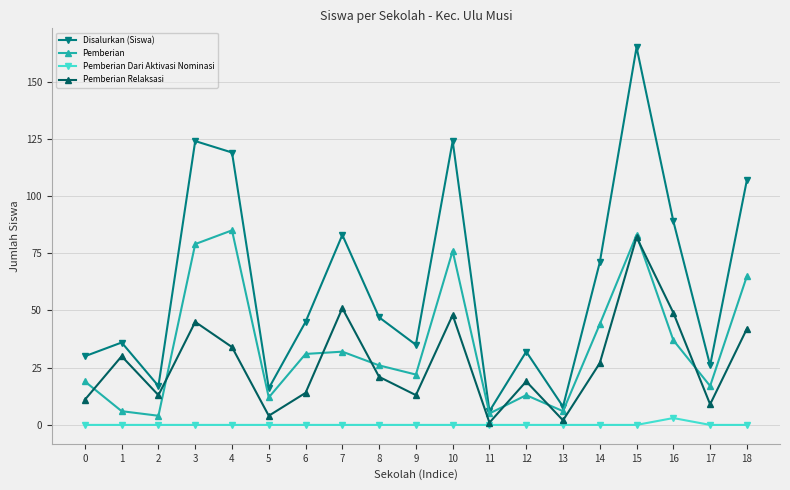

At 6, list the series in order from largest to smallest.

Disalurkan (Siswa), Pemberian, Pemberian Relaksasi, Pemberian Dari Aktivasi Nominasi